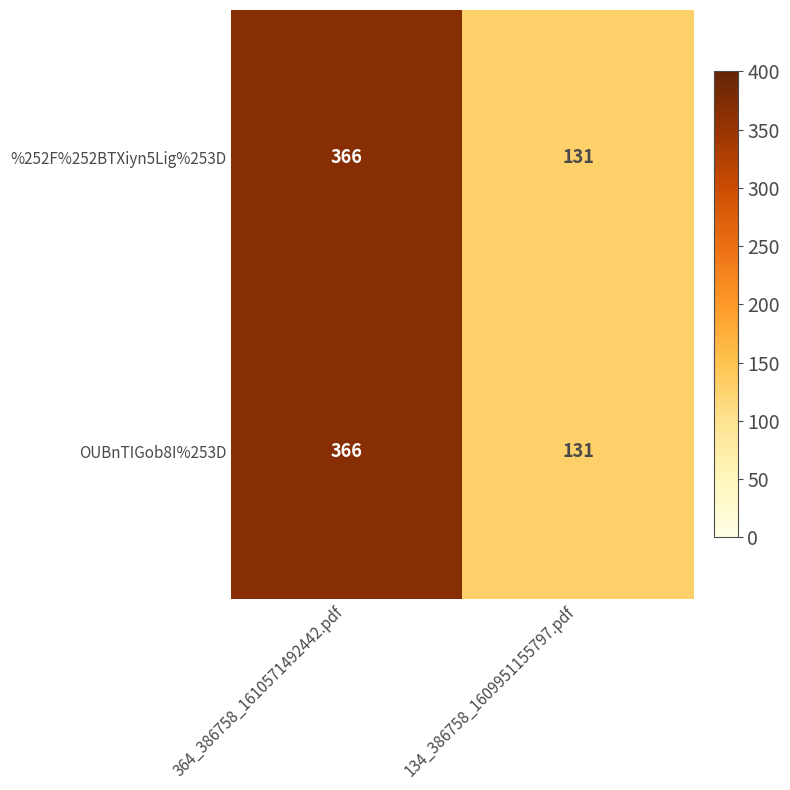

Where is %252F%252BTXiyn5Lig%253D nearest to the value 248?

134_386758_1609951155797.pdf